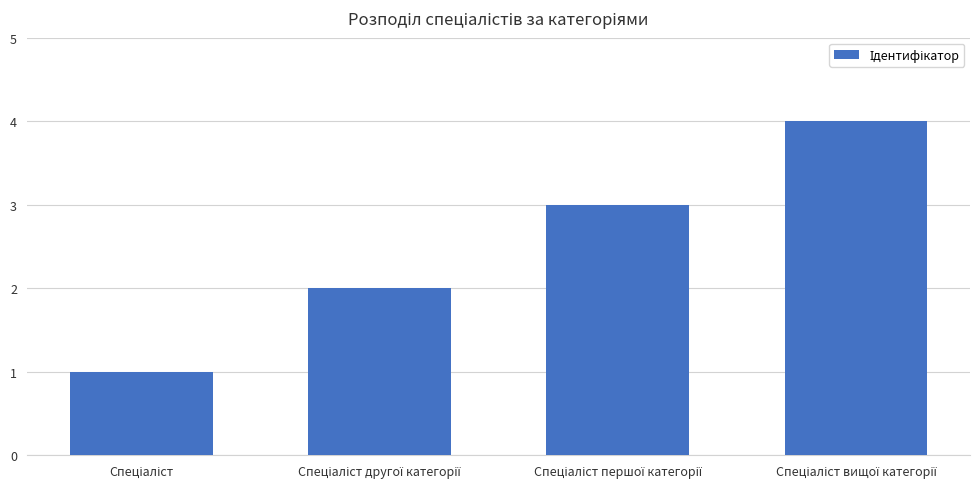

What is the maximum value shown in the chart?

4